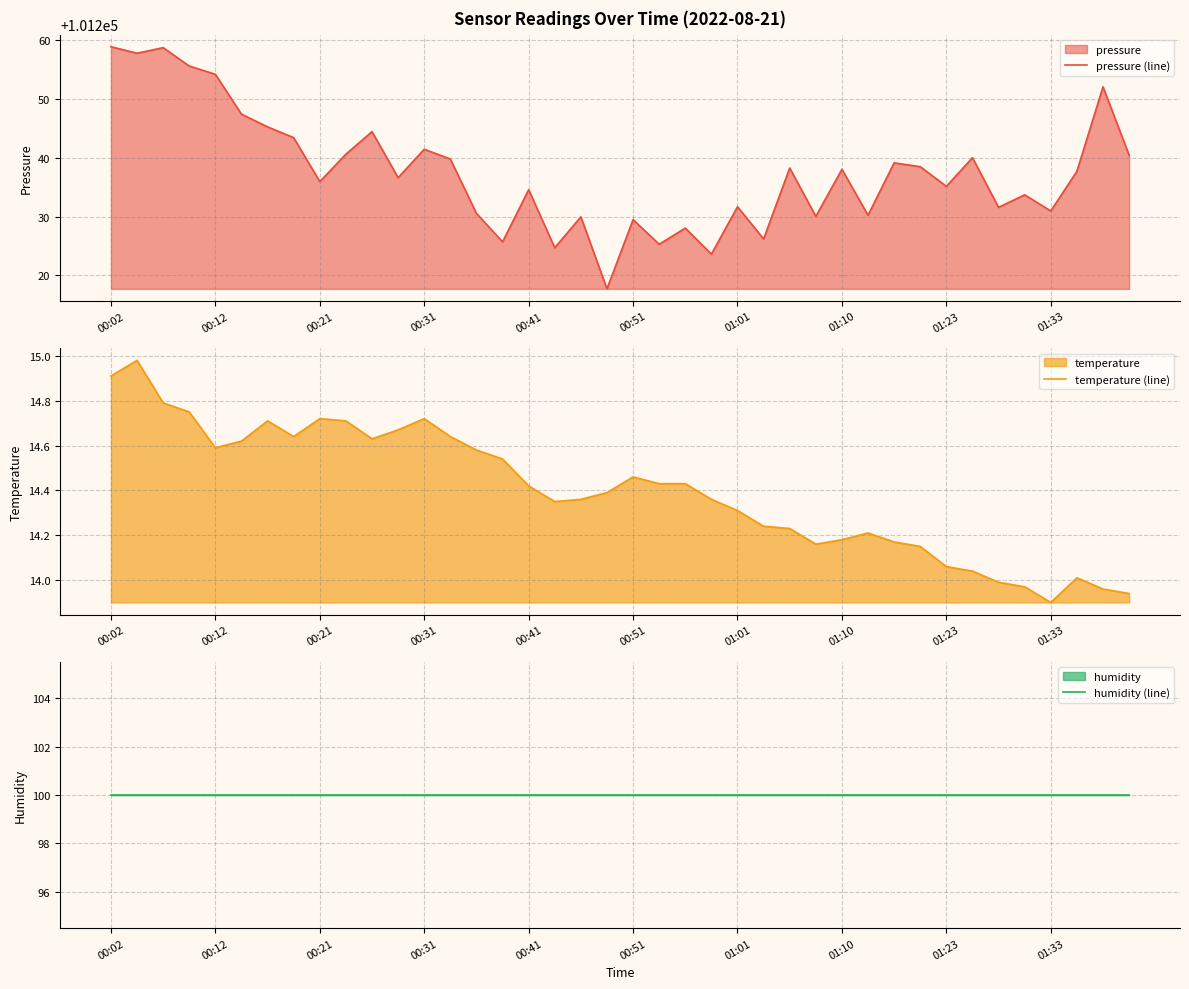

Which category has the highest value across all series?

00:02